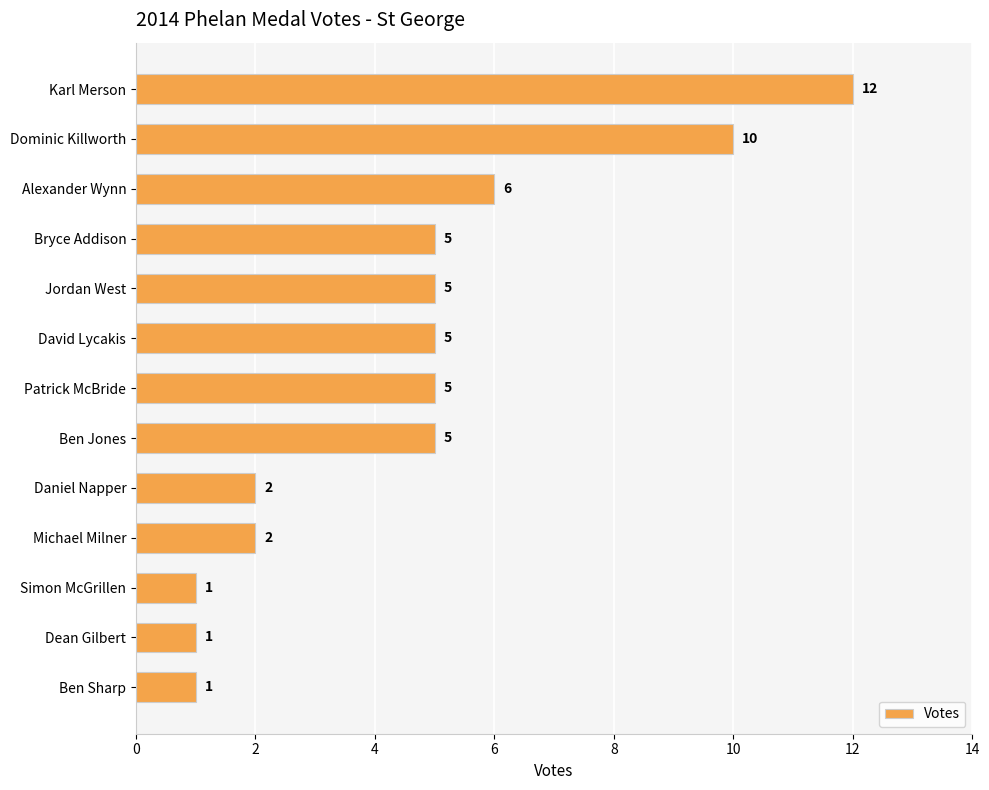

How many data points are less than 5?

5